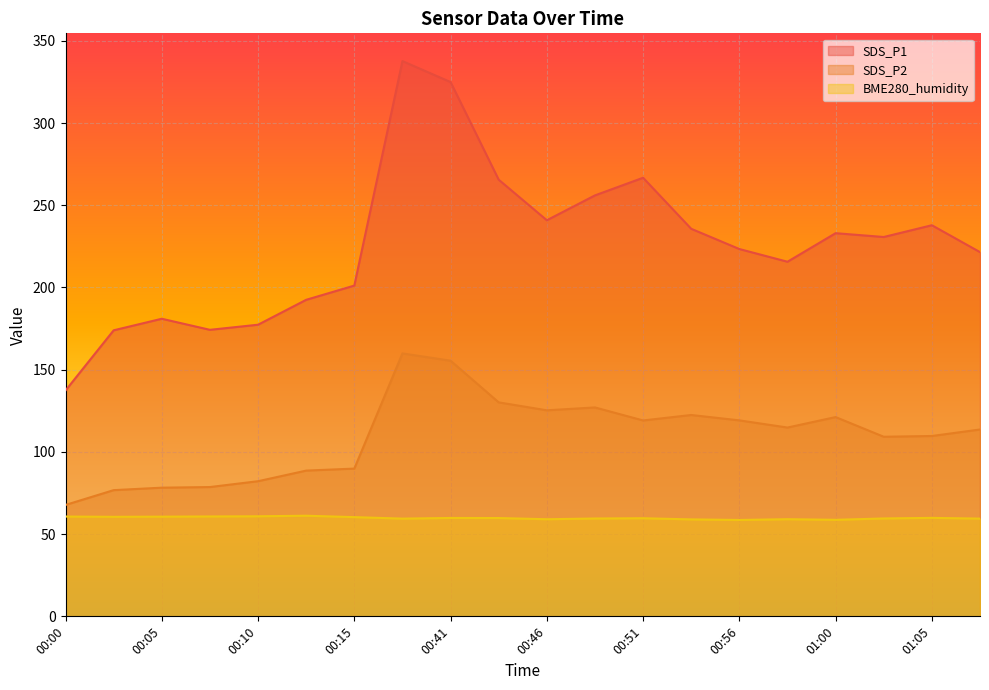

What is the average value of the SDS_P2 series?

109.5